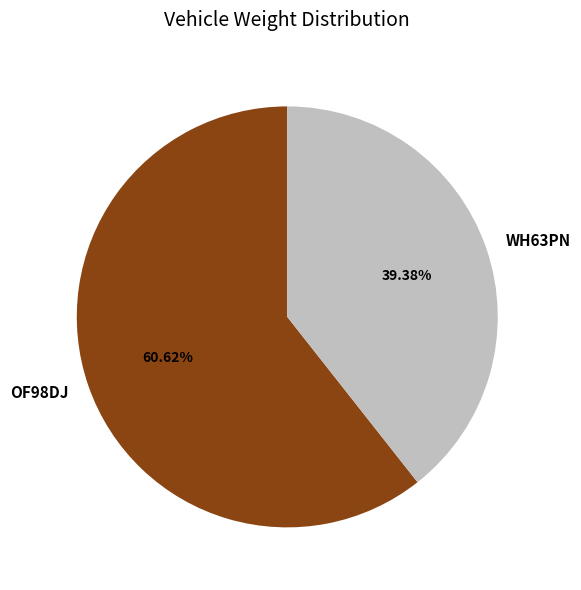

Is there a majority slice in this chart?

Yes